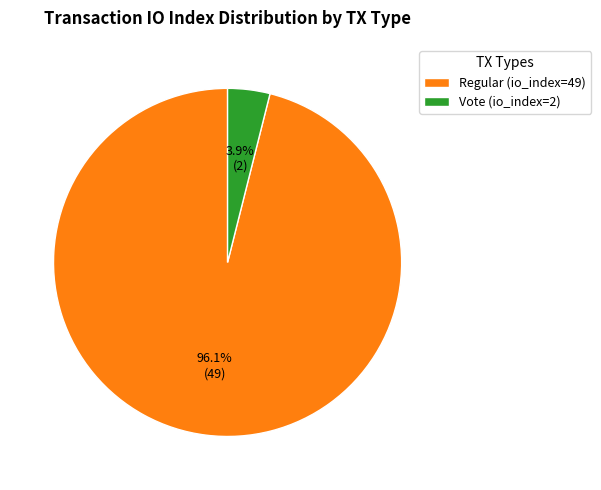

Which category has the biggest portion of the pie?

Regular (io_index=49)